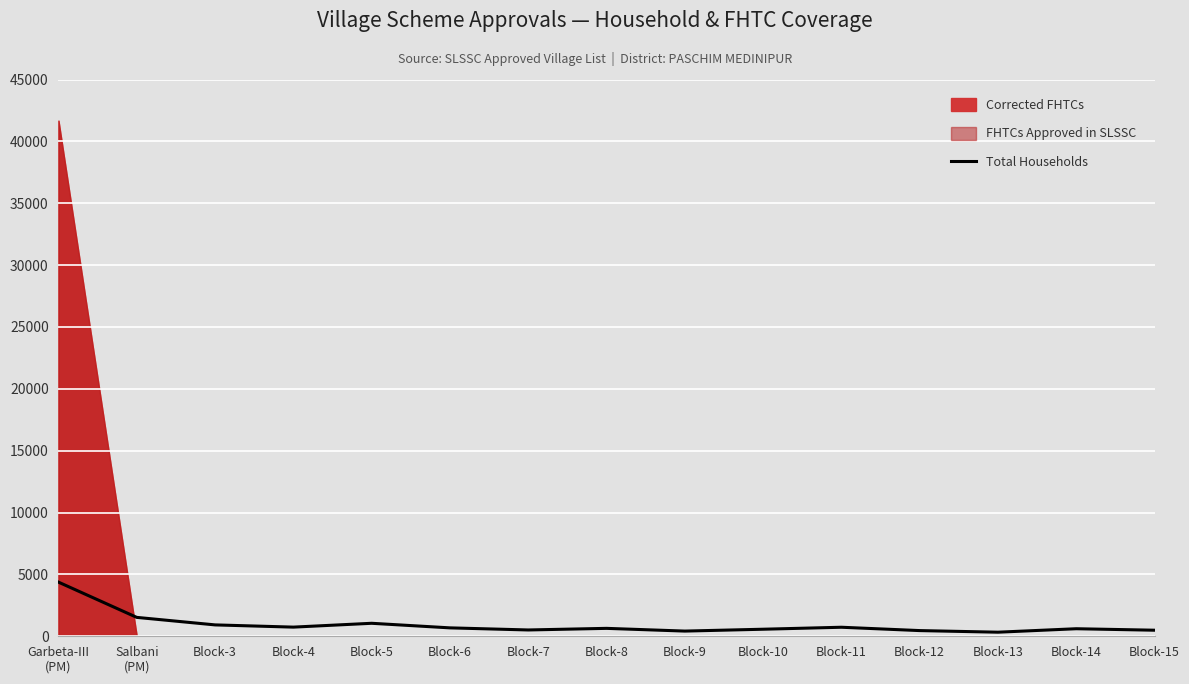

What is the label of the 7th point from the right?

Block-9